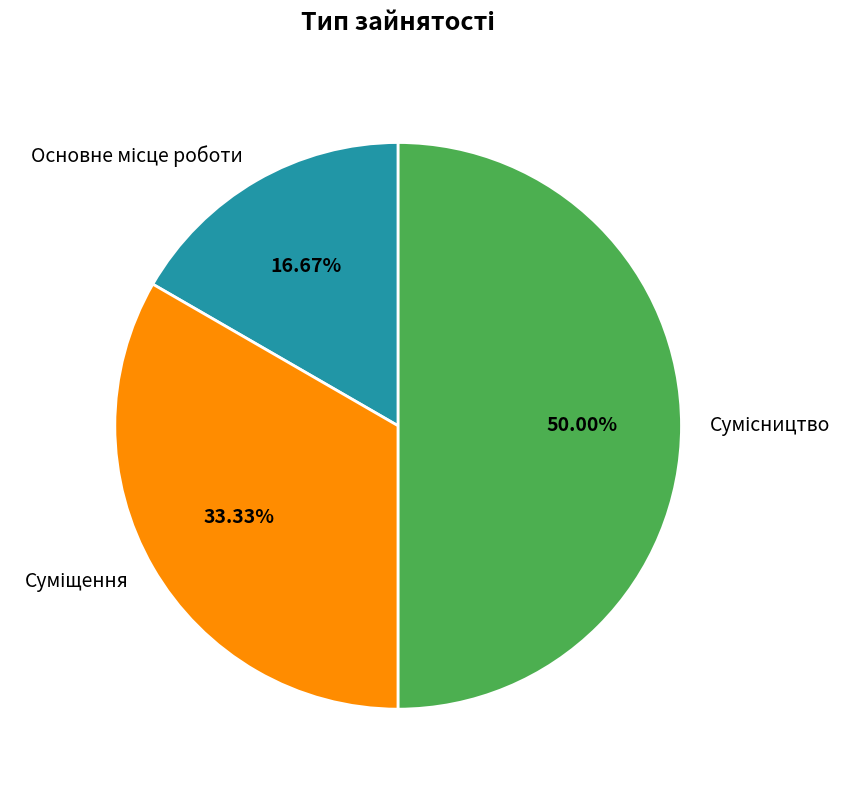

Count the number of slices in the pie.

3